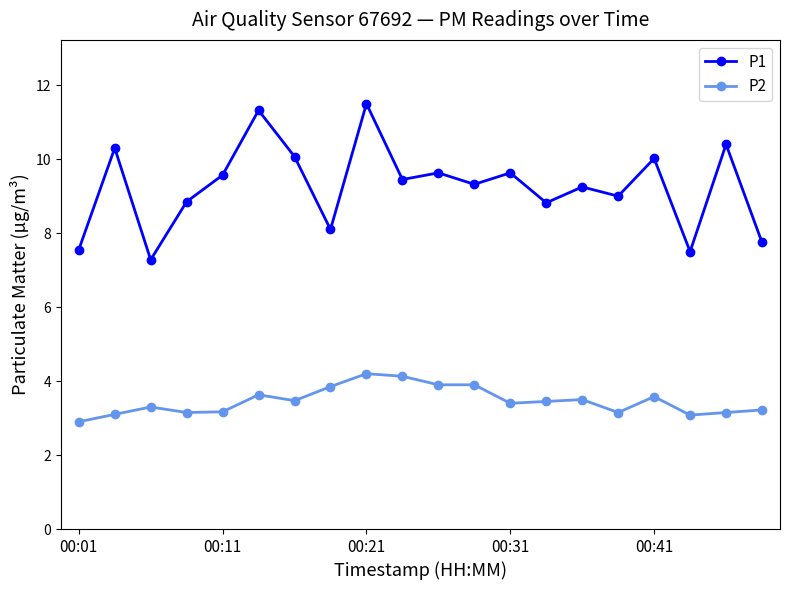

Rank the series by their maximum value, from lowest to highest.

P2, P1